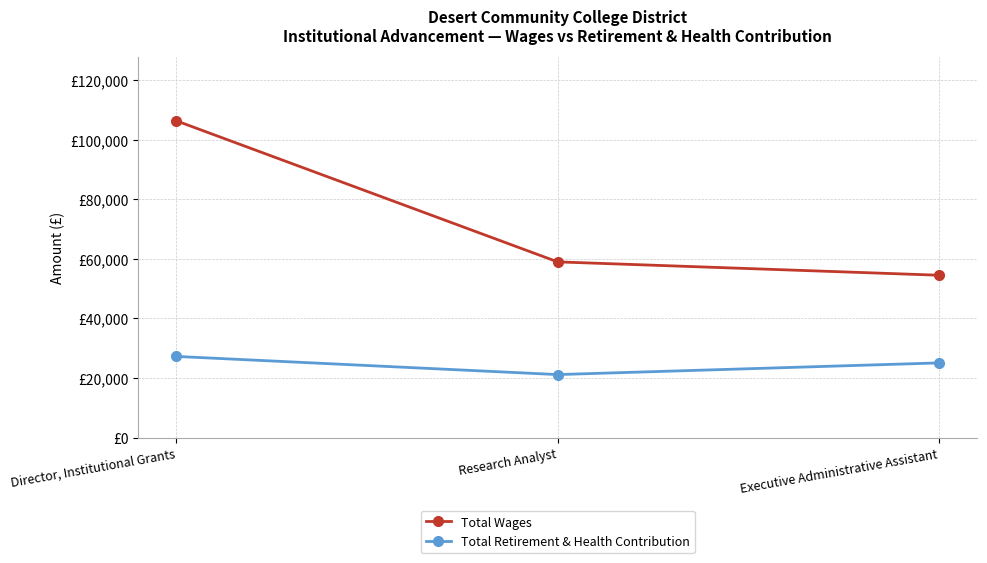

The Total Retirement & Health Contribution series shows 13911 at Director, Institutional Grants. True or false?

False